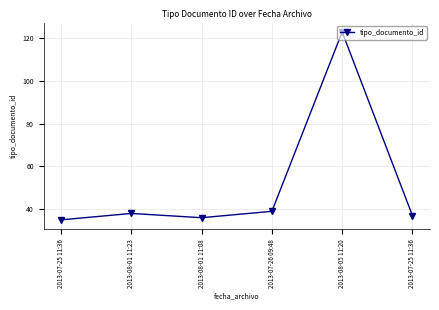

How many data points does each series have?

6